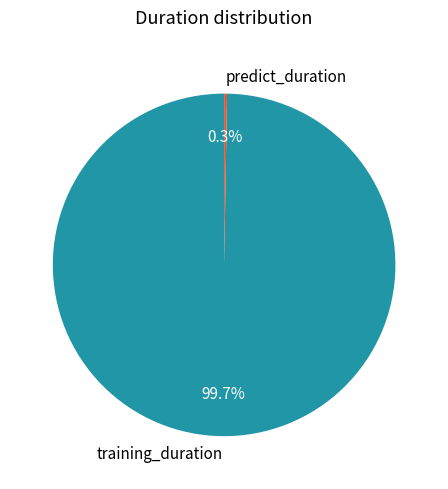

True or false: training_duration accounts for 100% of the total.

True